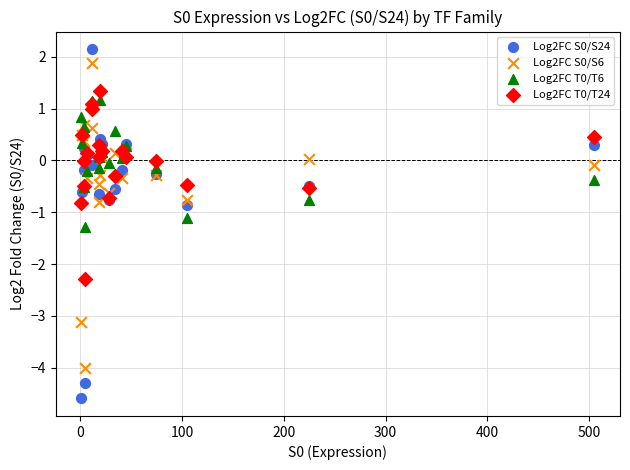

What is the X range (max minus min) for the scatter plot?

504.1